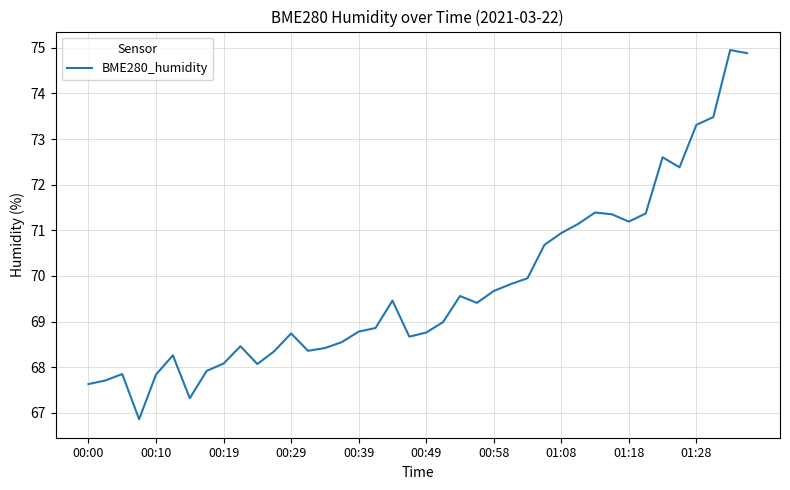

Does the chart have visible grid lines?

Yes